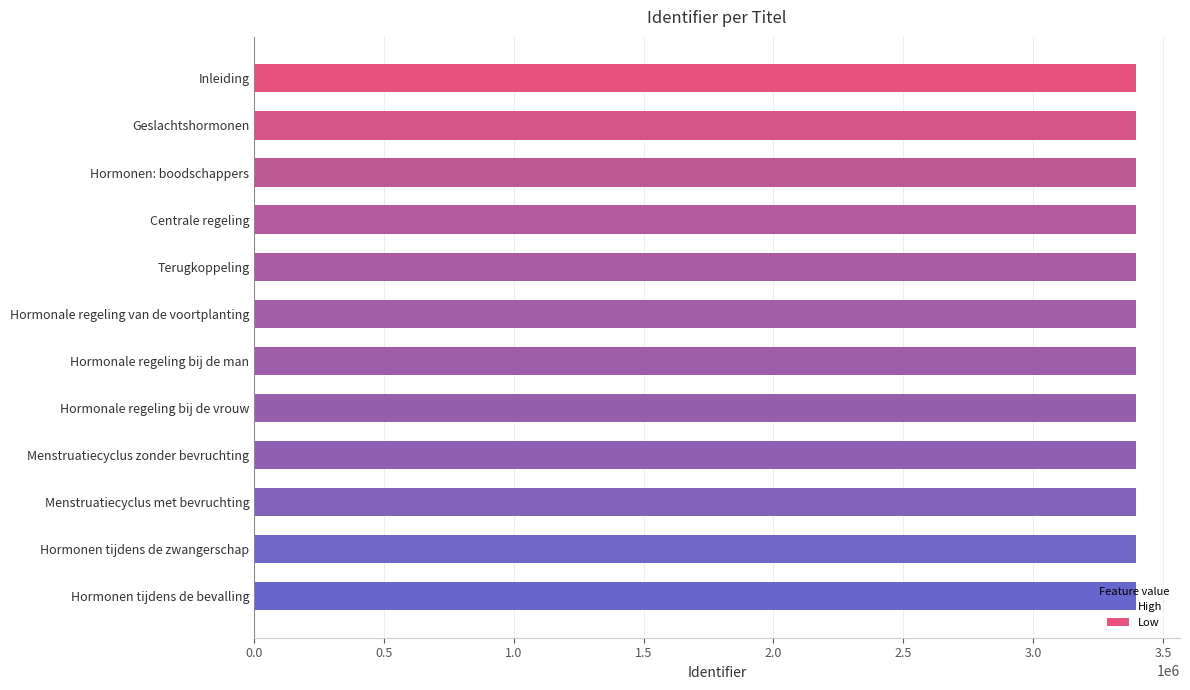

What is the label of the 11th bar from the top?

Hormonen tijdens de zwangerschap